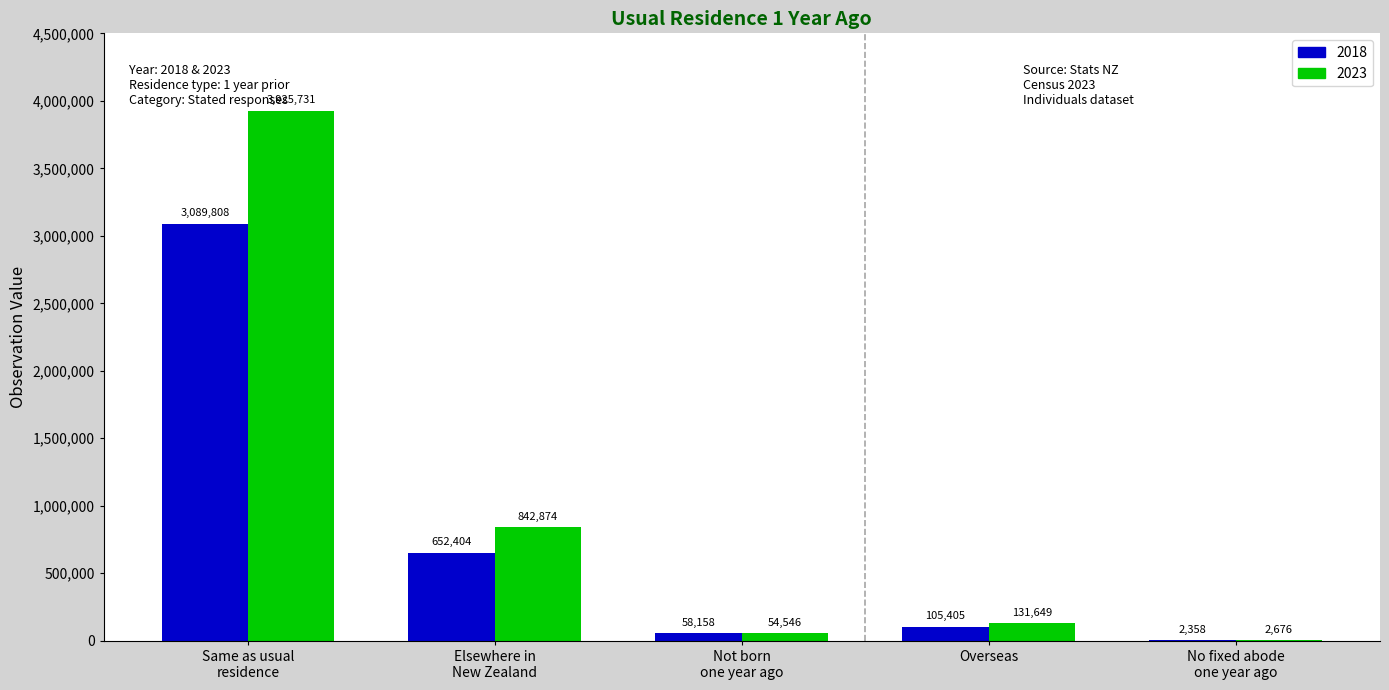

Reading left to right, list all the values displayed in this chart.

2018: Same as usual
residence=3089808	Elsewhere in
New Zealand=652404	Not born
one year ago=58158	Overseas=105405	No fixed abode
one year ago=2358
2023: Same as usual
residence=3925731	Elsewhere in
New Zealand=842874	Not born
one year ago=54546	Overseas=131649	No fixed abode
one year ago=2676